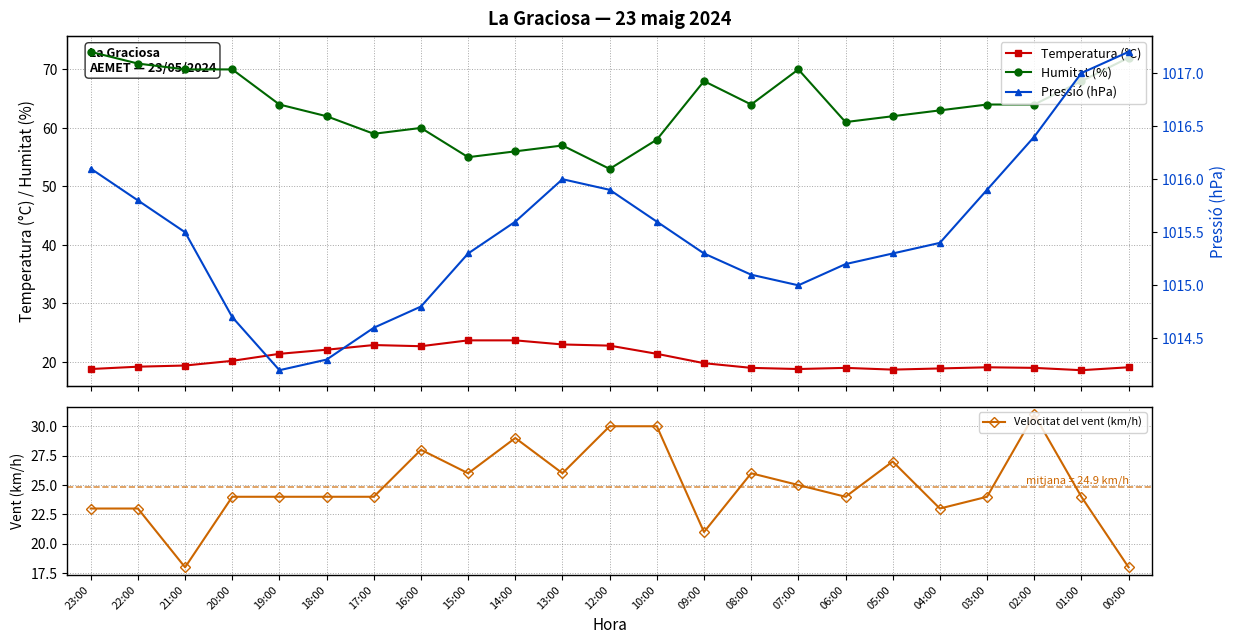

At which category does Velocitat del vent (km/h) reach its first local peak?

16:00